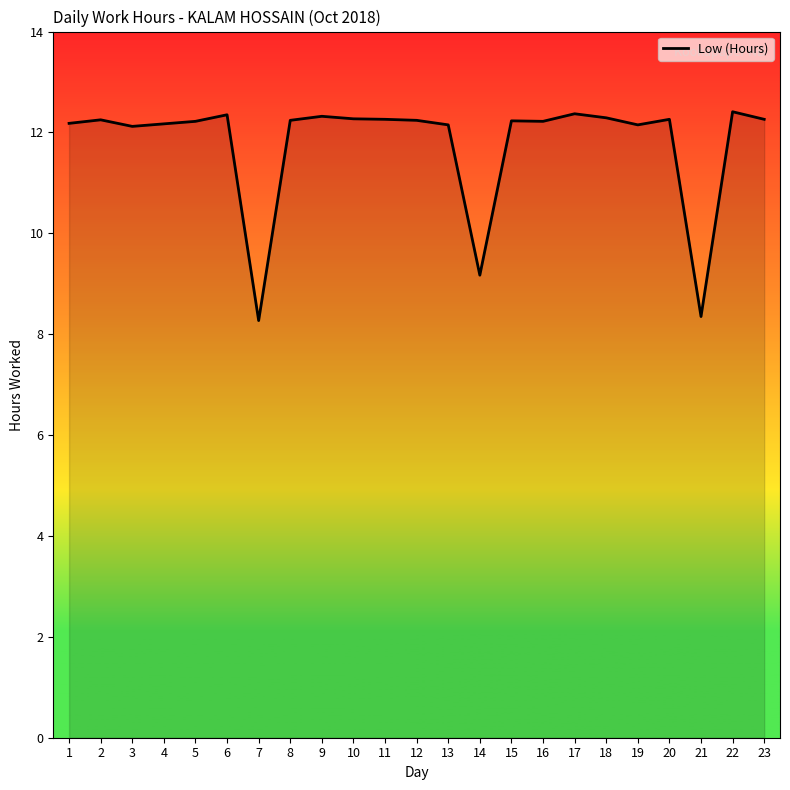

What is the sum of the values at 11 and 2?

24.5